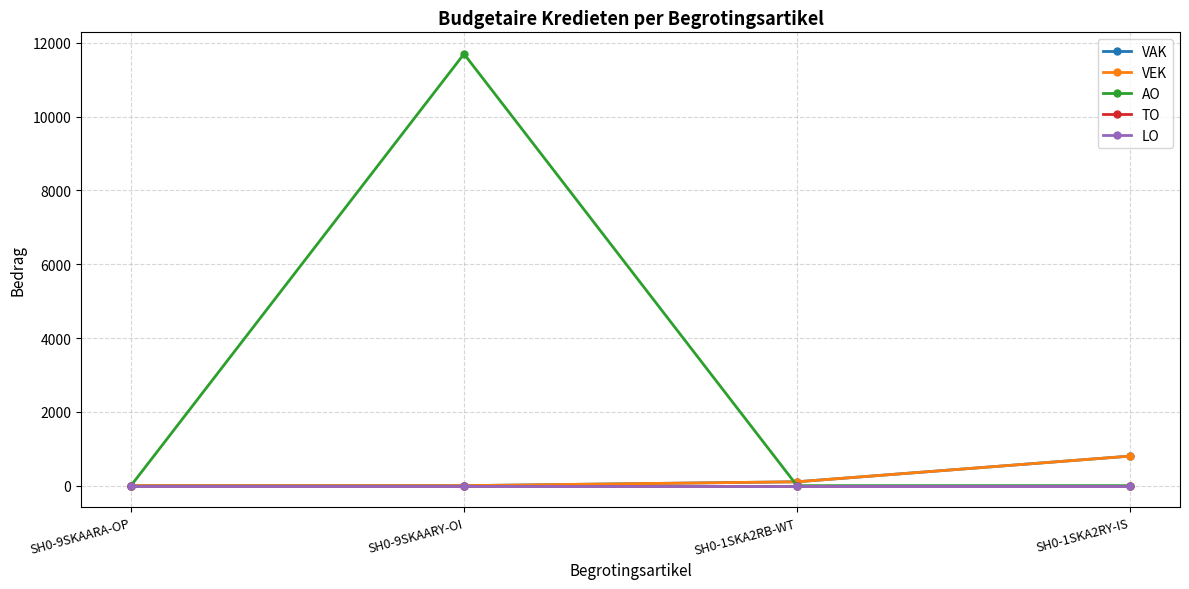

Is this an area chart (filled region under the line)?

No